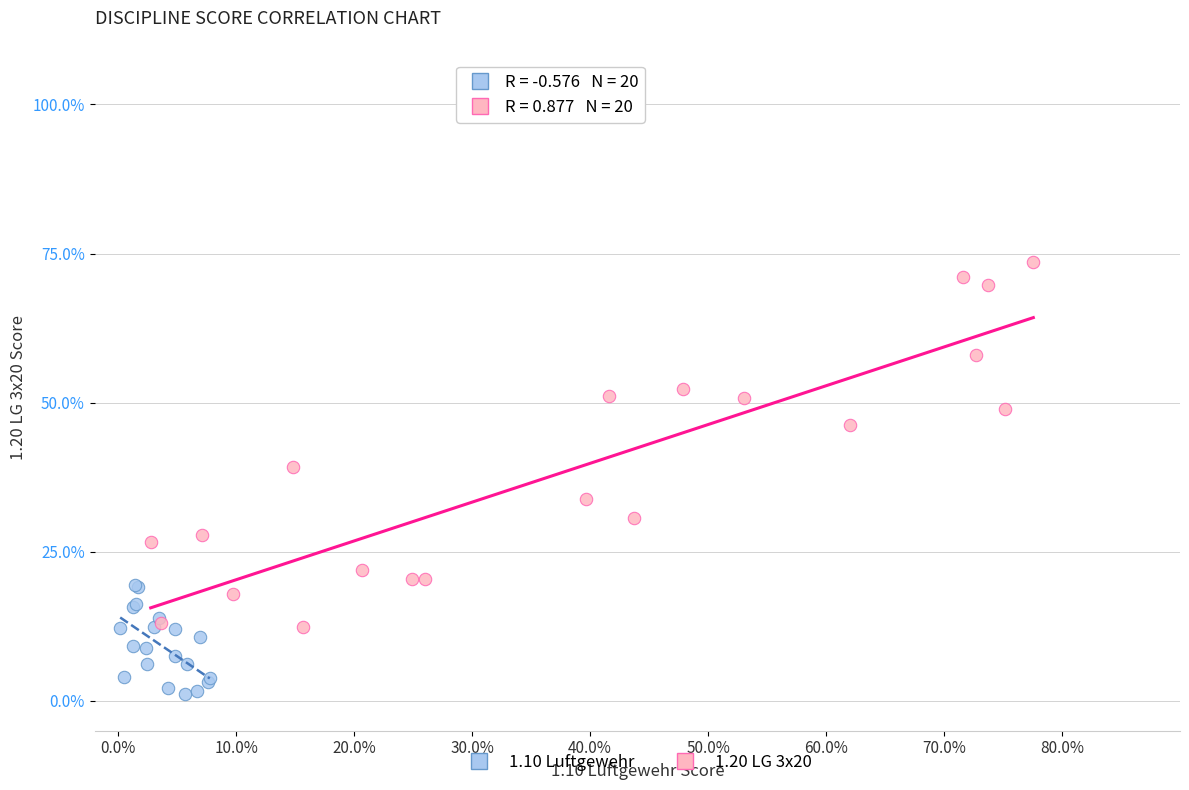

What are all the series names shown in the legend?

1.10 Luftgewehr, 1.20 LG 3x20